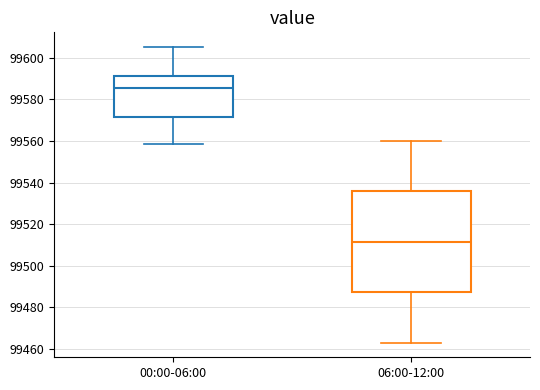

Where does the lower whisker of the box for 00:00-06:00 end on the y-axis? The values are not printed on the chart, so give them approximately, as read against the axis.

99558